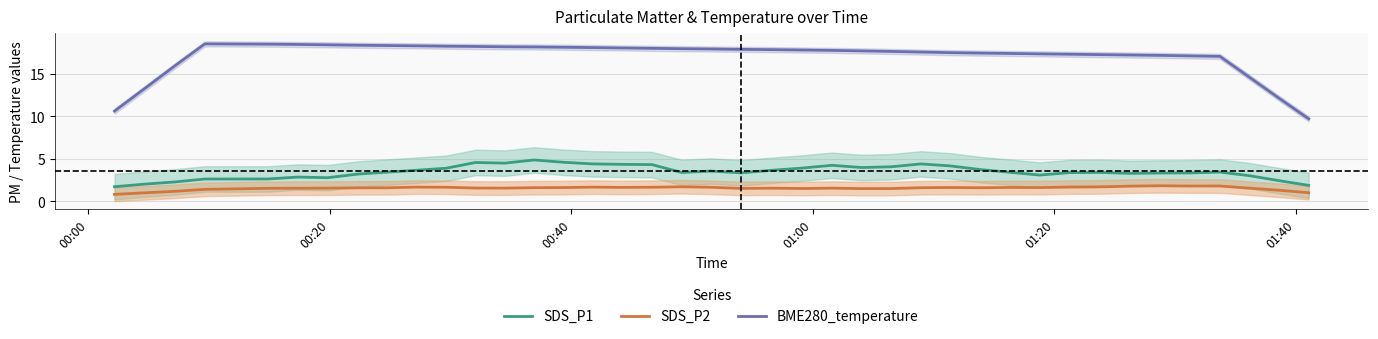

True or false: BME280_temperature and SDS_P1 cross at least once.

False